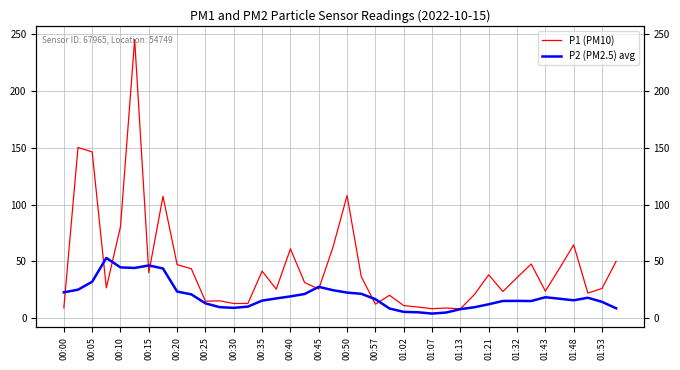

What are all the series names shown in the legend?

P1 (PM10), P2 (PM2.5) avg